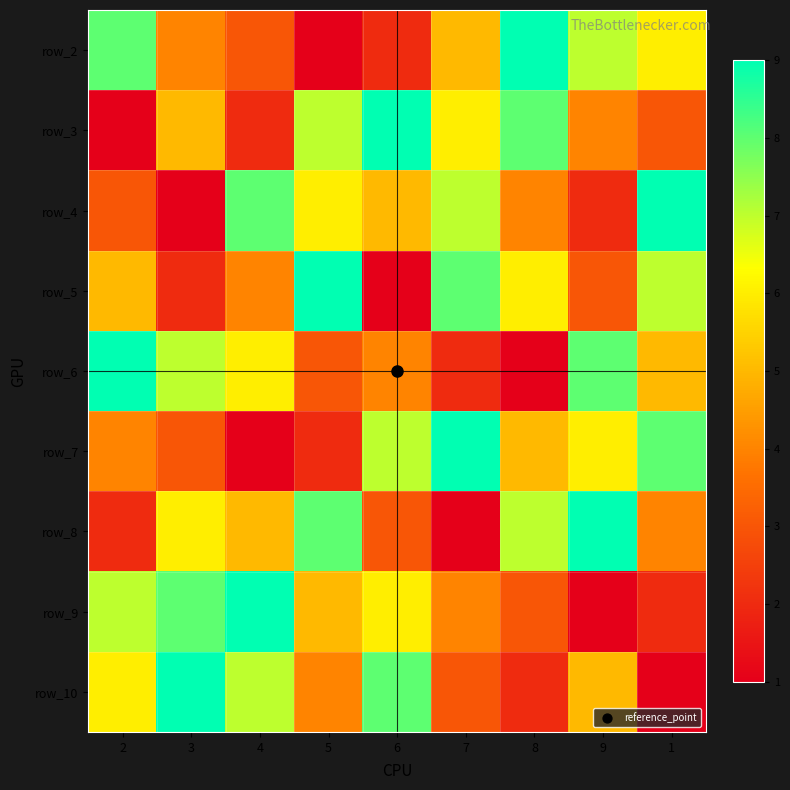

What is the difference between the second highest and minimum values in the row_8 series?

7